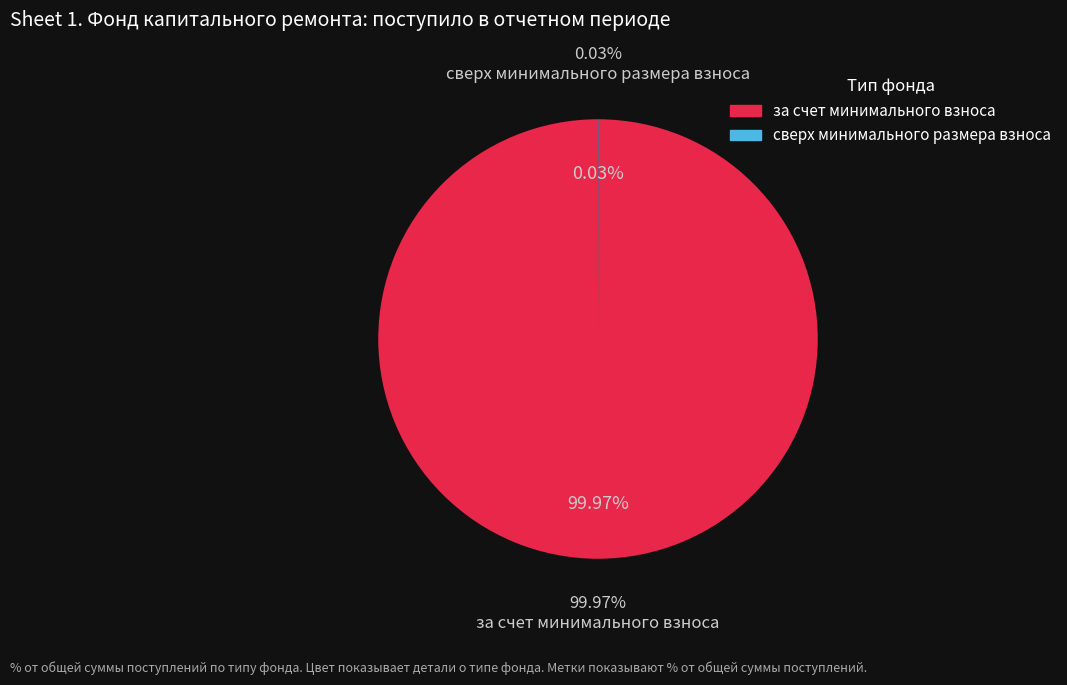

Combined, what portion of the pie is сверх минимального размера взноса and за счет минимального взноса?

100.0%